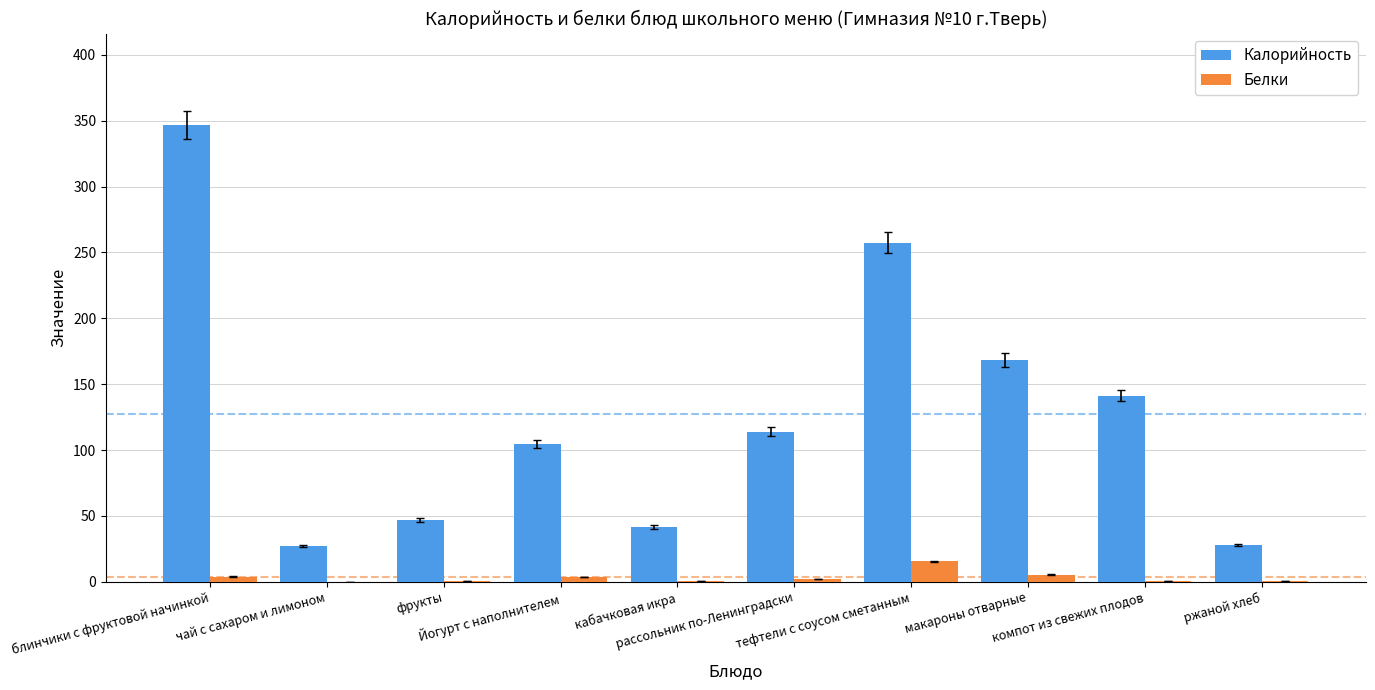

What is the maximum value shown in the chart?

346.7